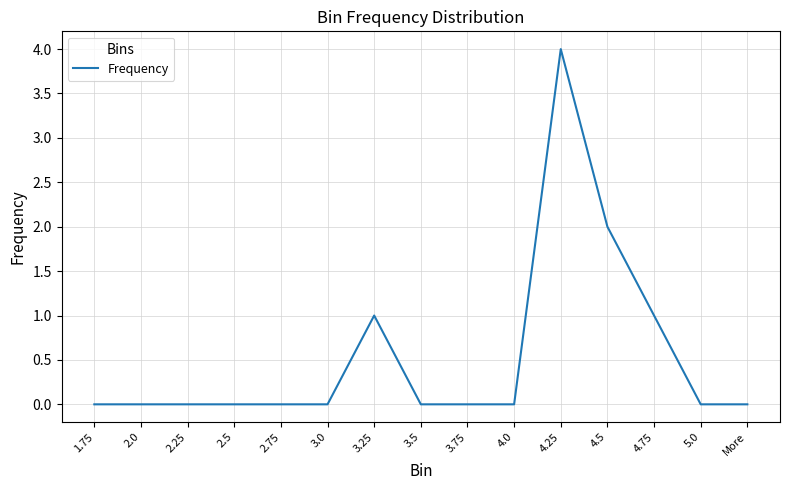

Count the values in the range 0 to 1.

13